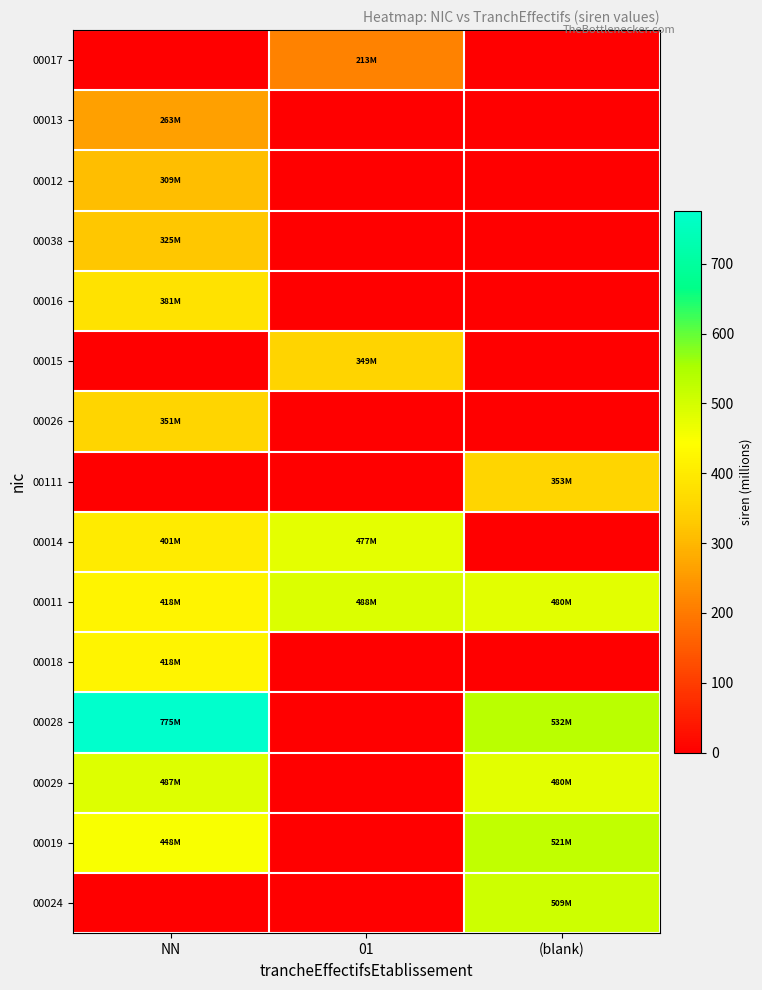

At how many categories does at least one series exceed 355?

3